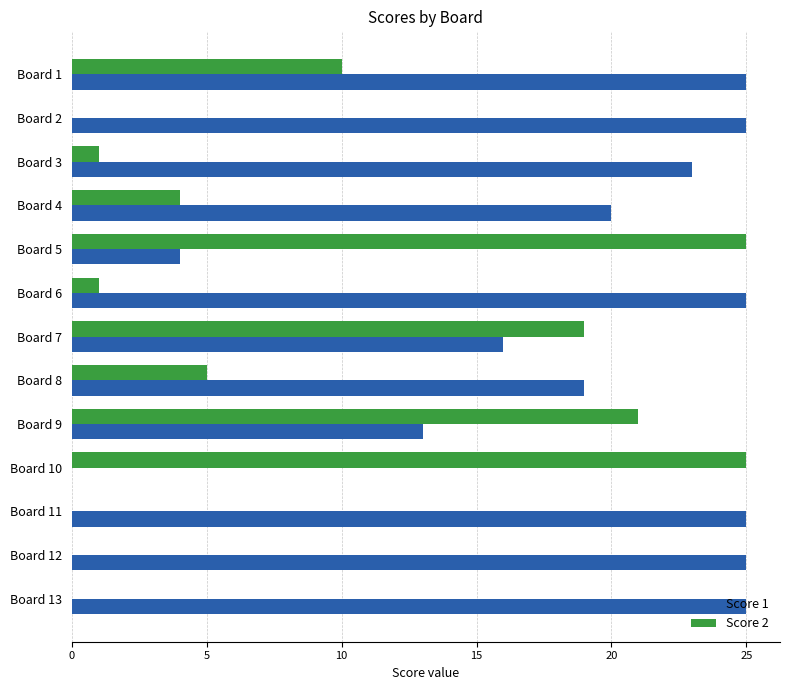

Count the number of data series in this chart.

2